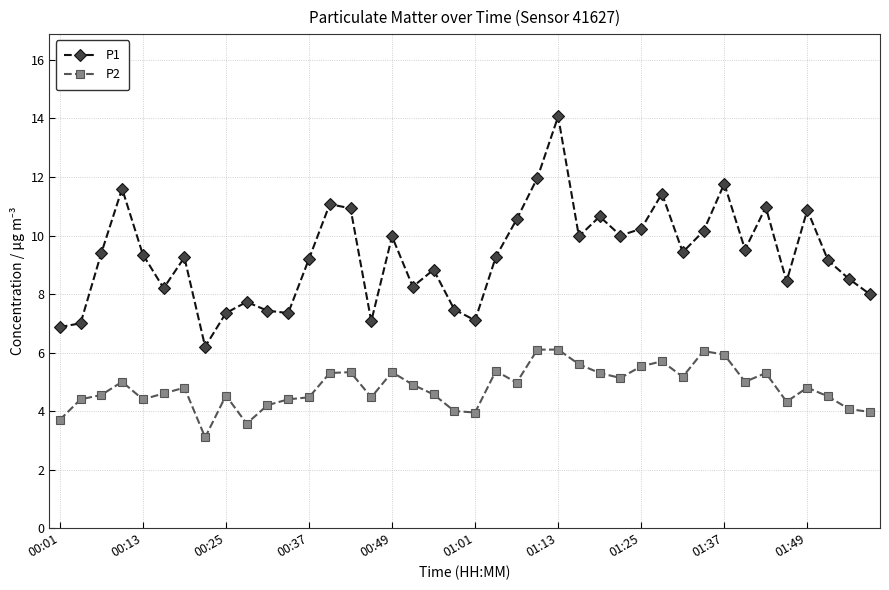

Which series has the largest range (max minus min)?

P1